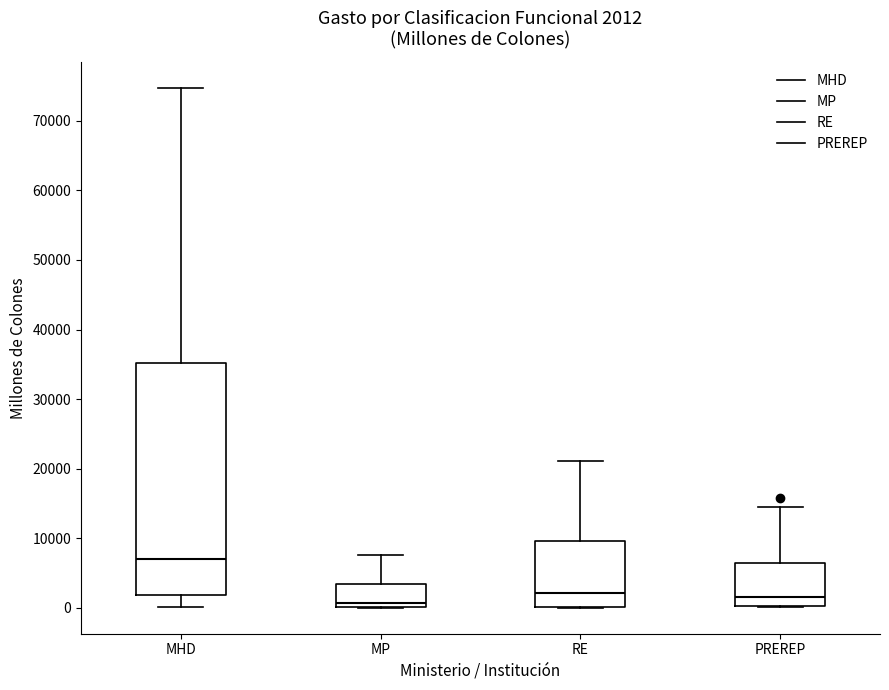

Which box is the tallest, from its lower edge to its upper edge?

MHD